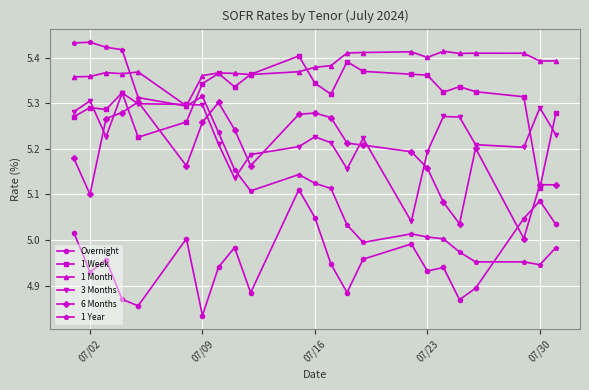

Which series has the largest range (max minus min)?

1 Year